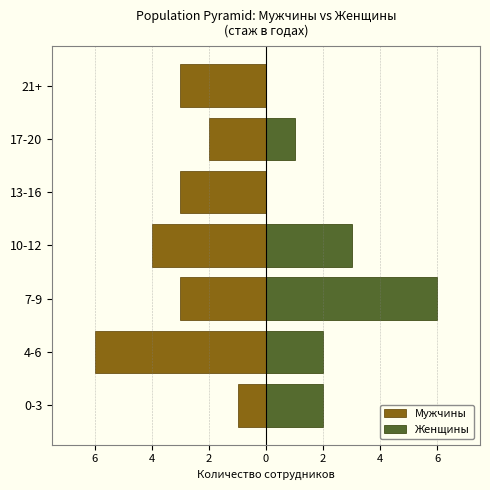

Which has a higher value, 4 or 0?

4